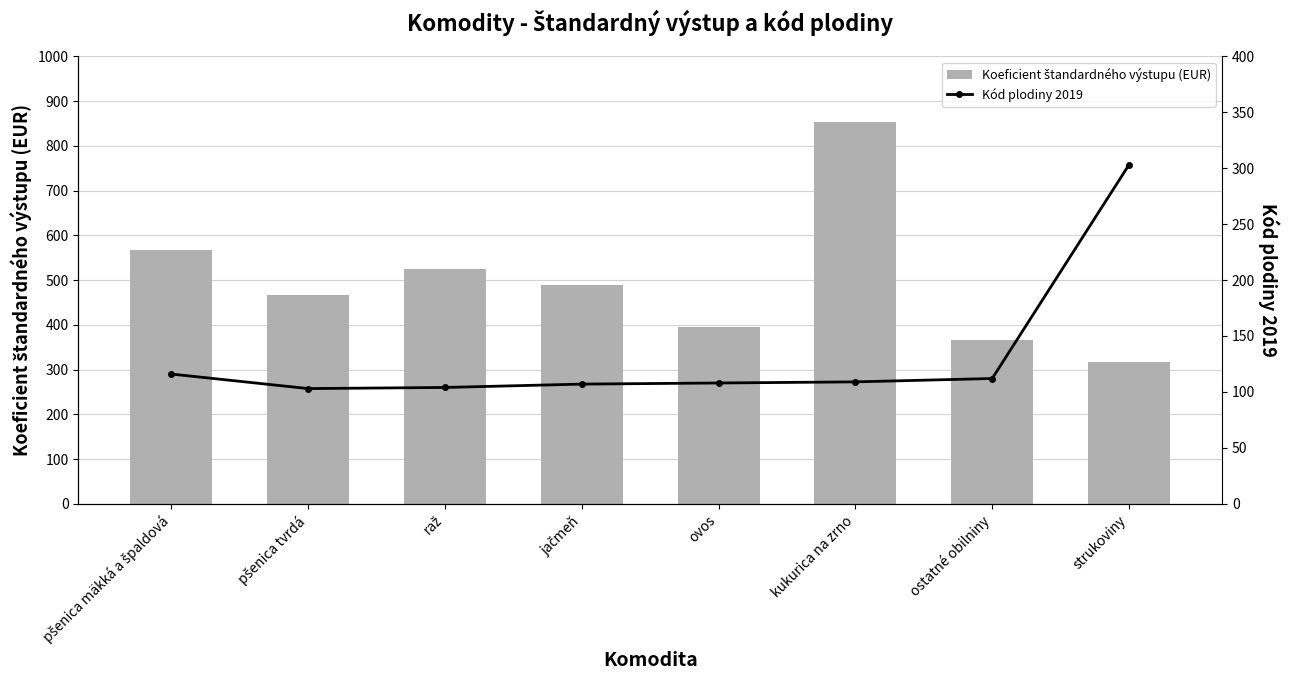

What is the highest value of the Koeficient štandardného výstupu (EUR) series?

853